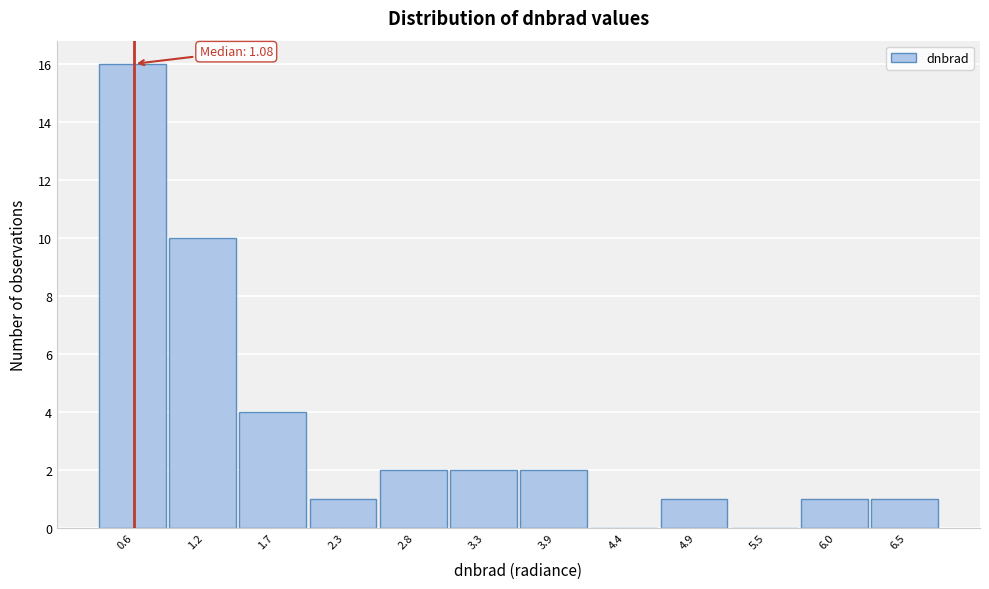

Over which range of the x-axis is the bar tallest?

0.4 to 0.9